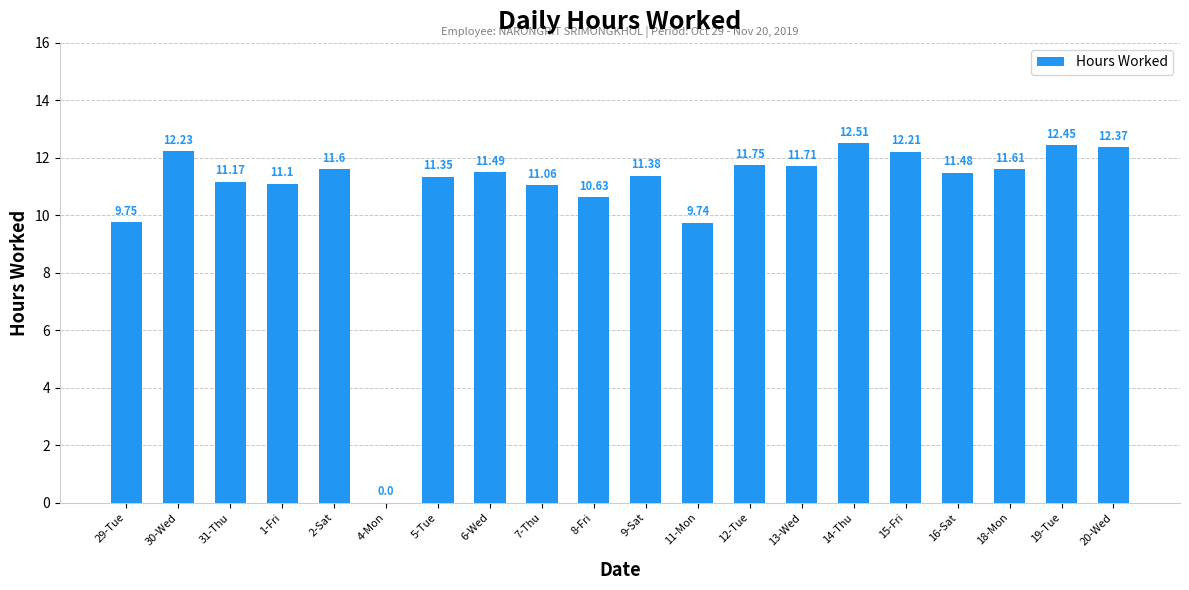

Are the bars horizontal?

No